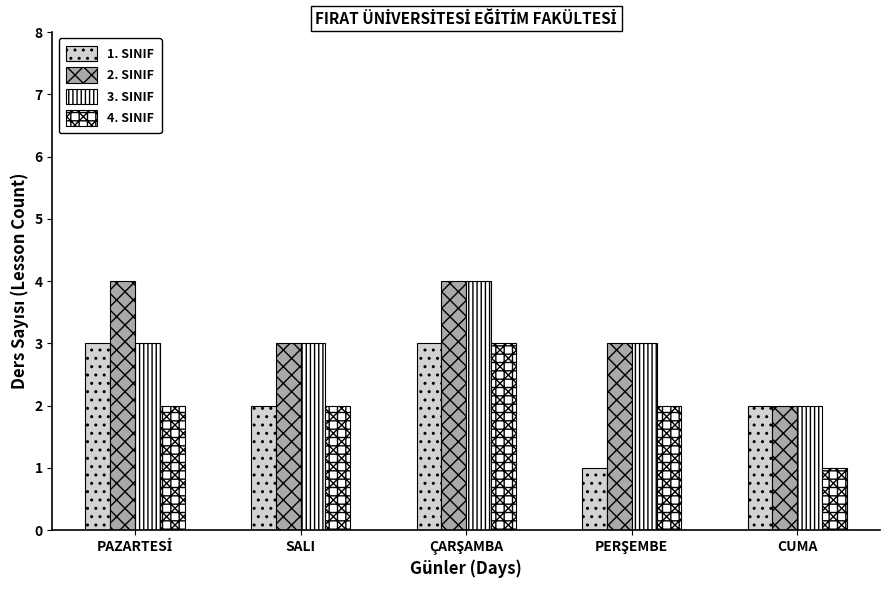

How many distinct data groups are displayed?

4